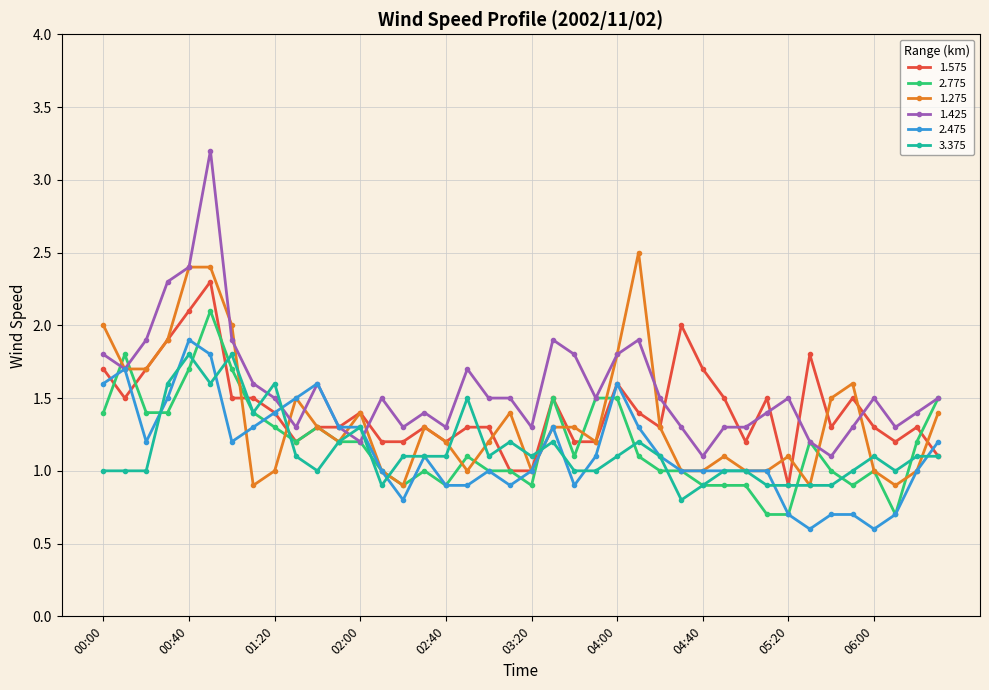

Which series has the largest range (max minus min)?

1.425